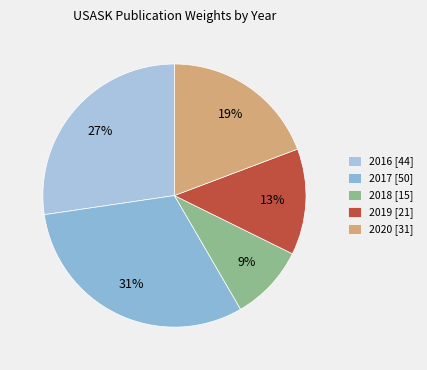

Count the number of slices in the pie.

5